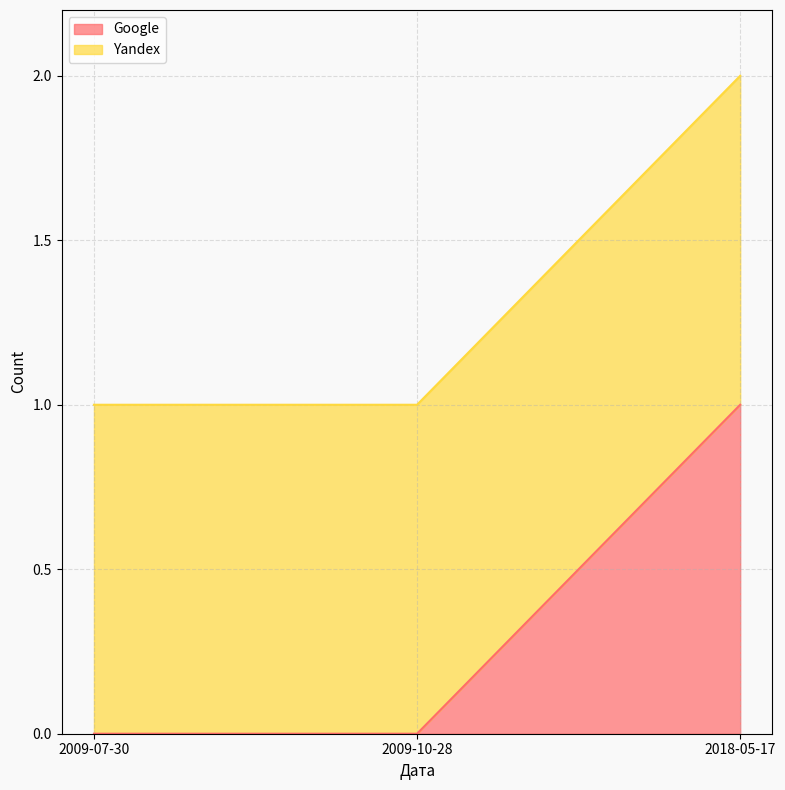

What is the label of the 3rd point from the right?

2009-07-30